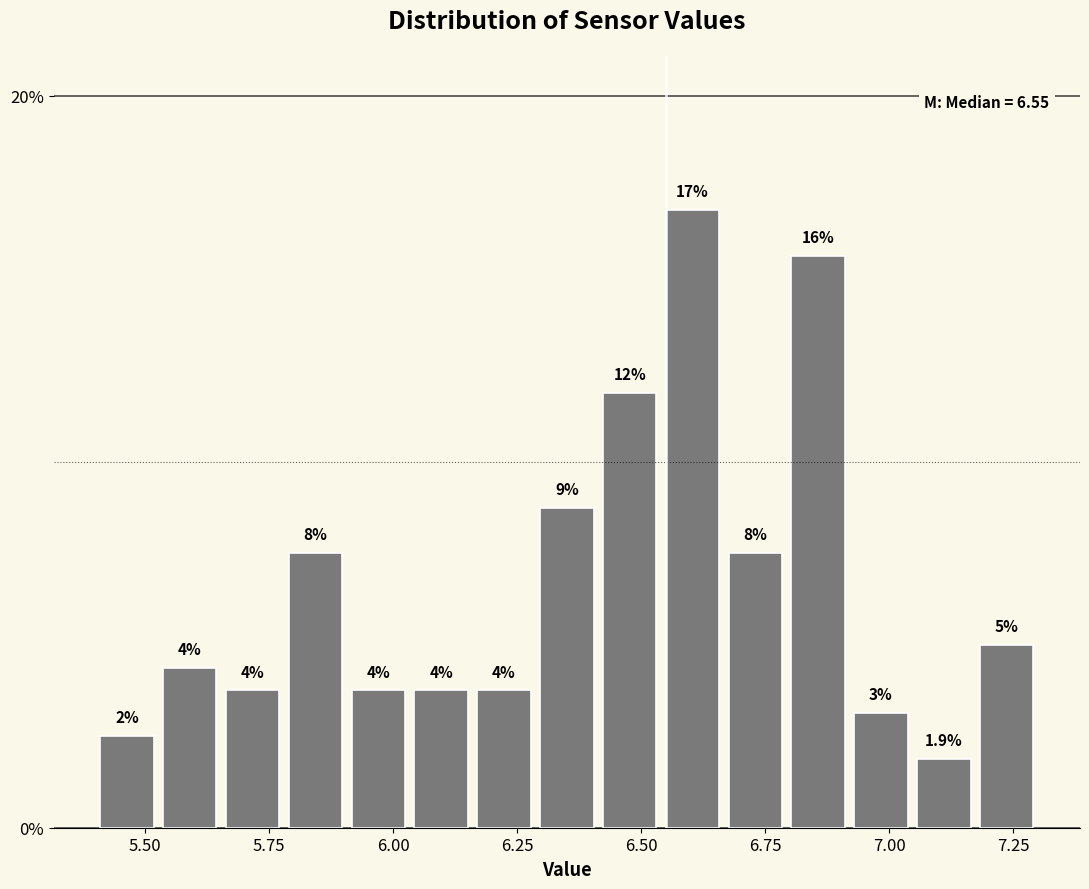

Around what value on the x-axis is the tallest bar? Give the approximate position of its centre, as read against the axis.

6.60